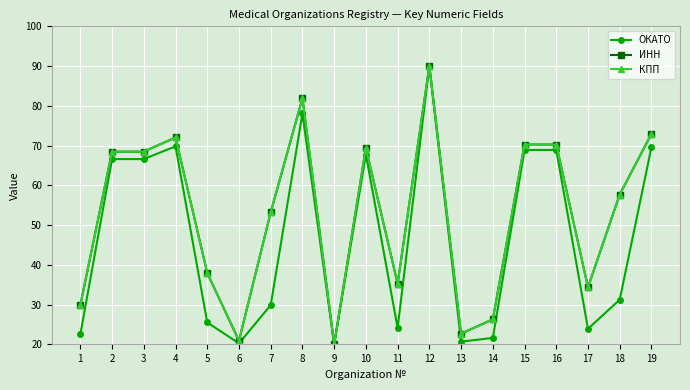

At which category is the sum across all series the highest?

12